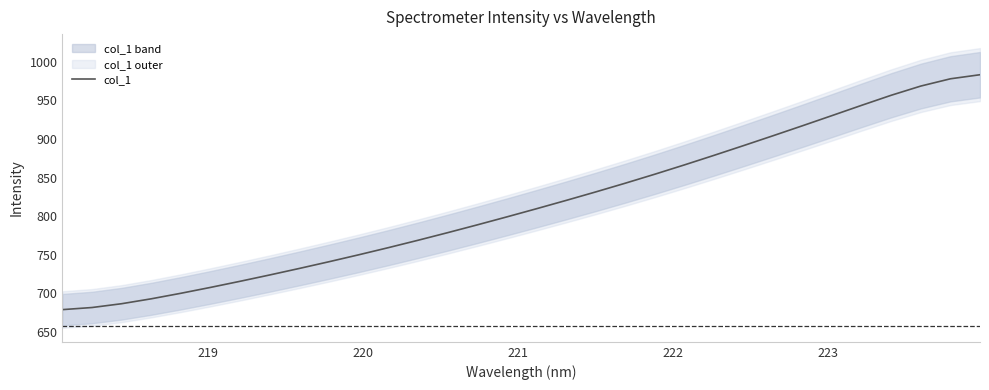

What is the sum of all values?

26076.8